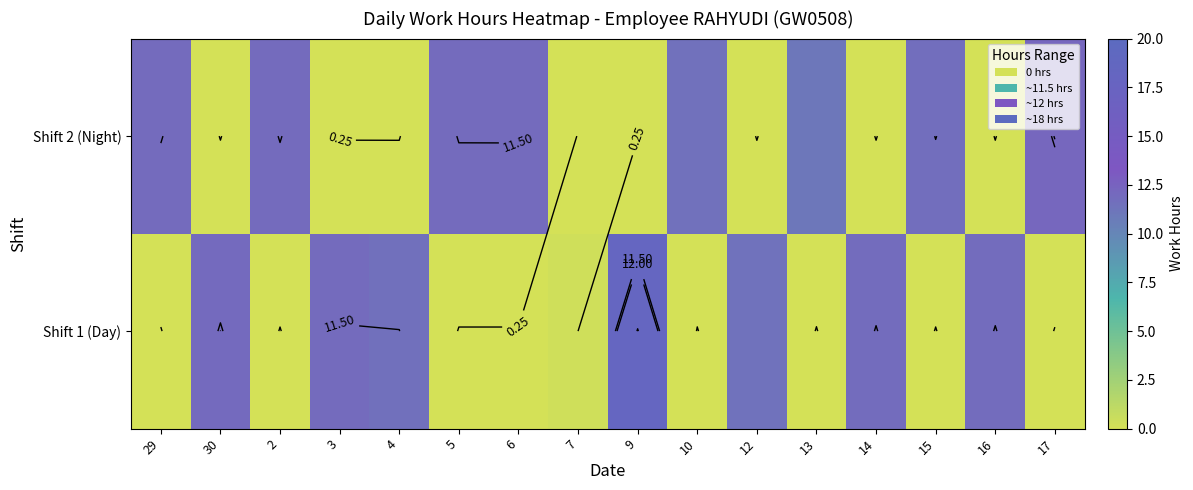

Is it true that Shift 2 (Night) equals -6.3 at 16?

False